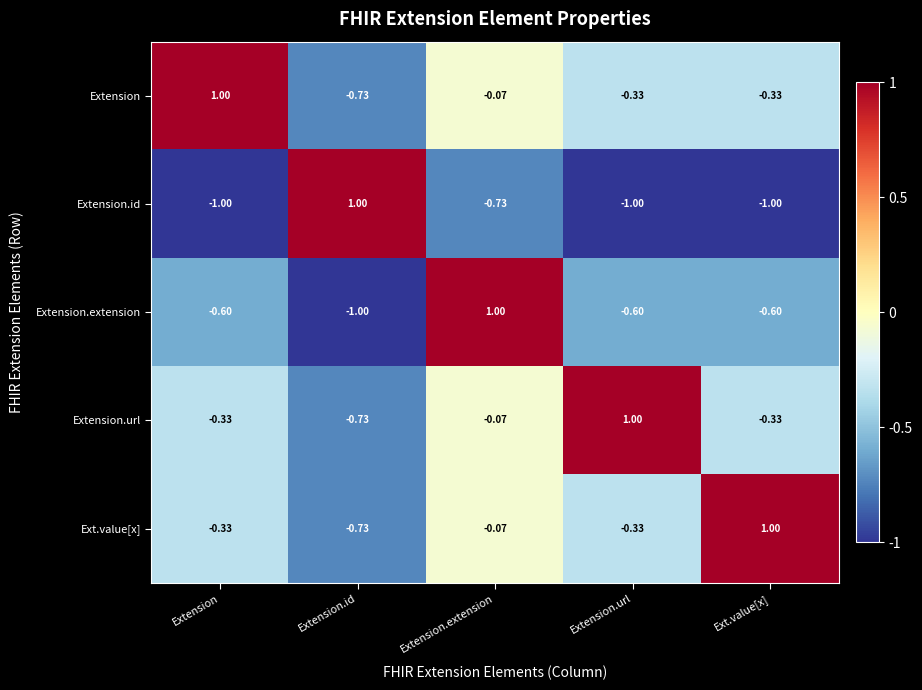

At which label does Ext.value[x] first exceed 0?

Ext.value[x]